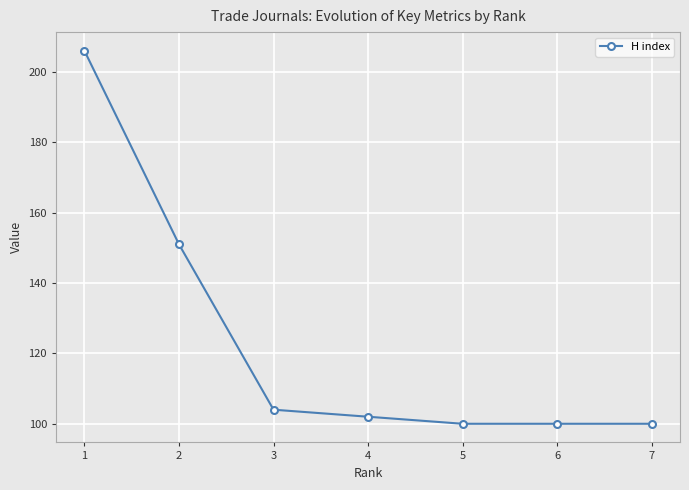

What is the minimum value shown in the chart?

100